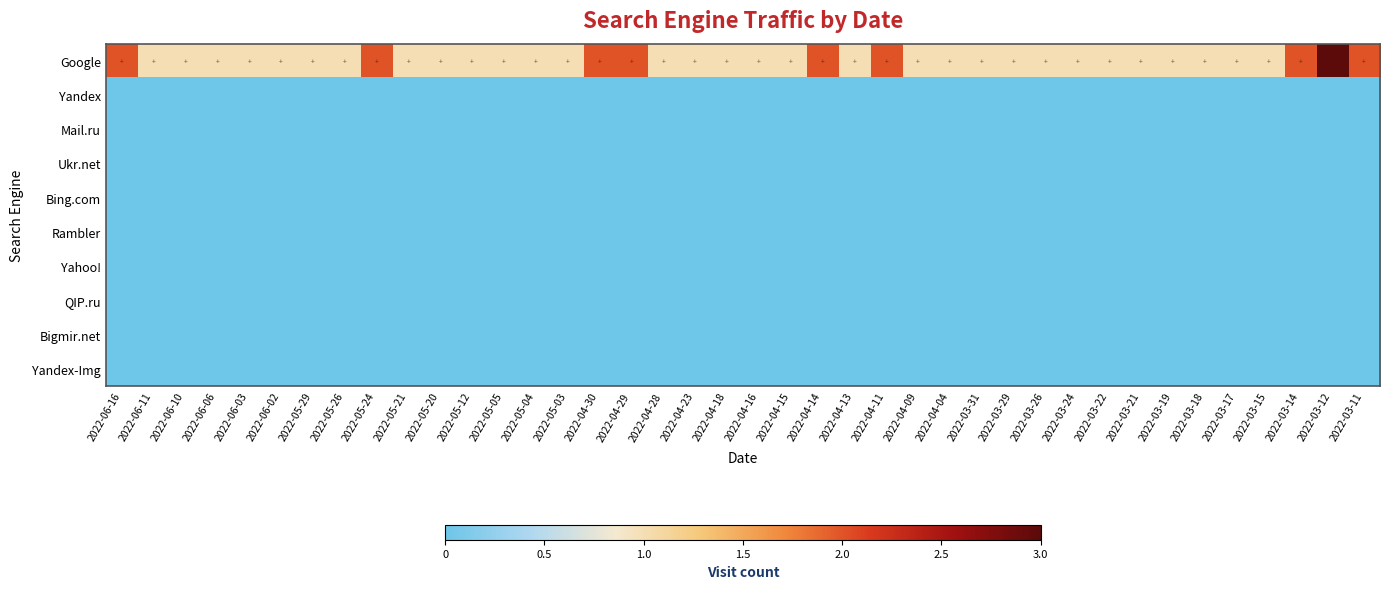

At how many categories does at least one series exceed 1?

9